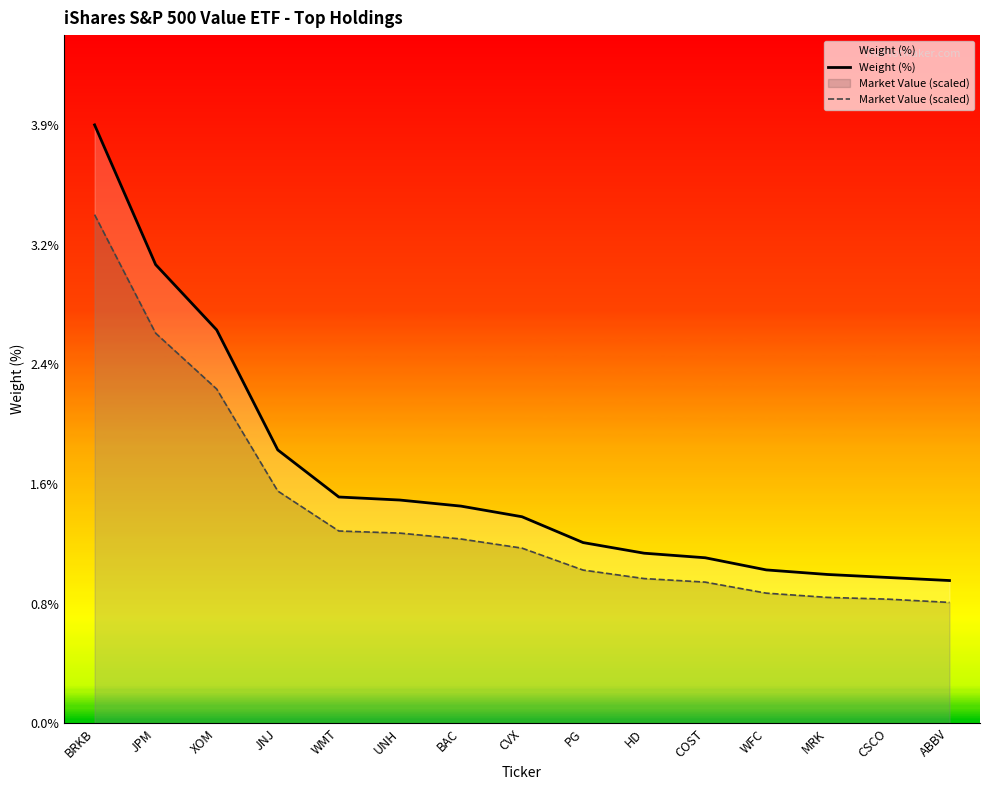

True or false: Weight (%) and Market Value (scaled) cross at least once.

False